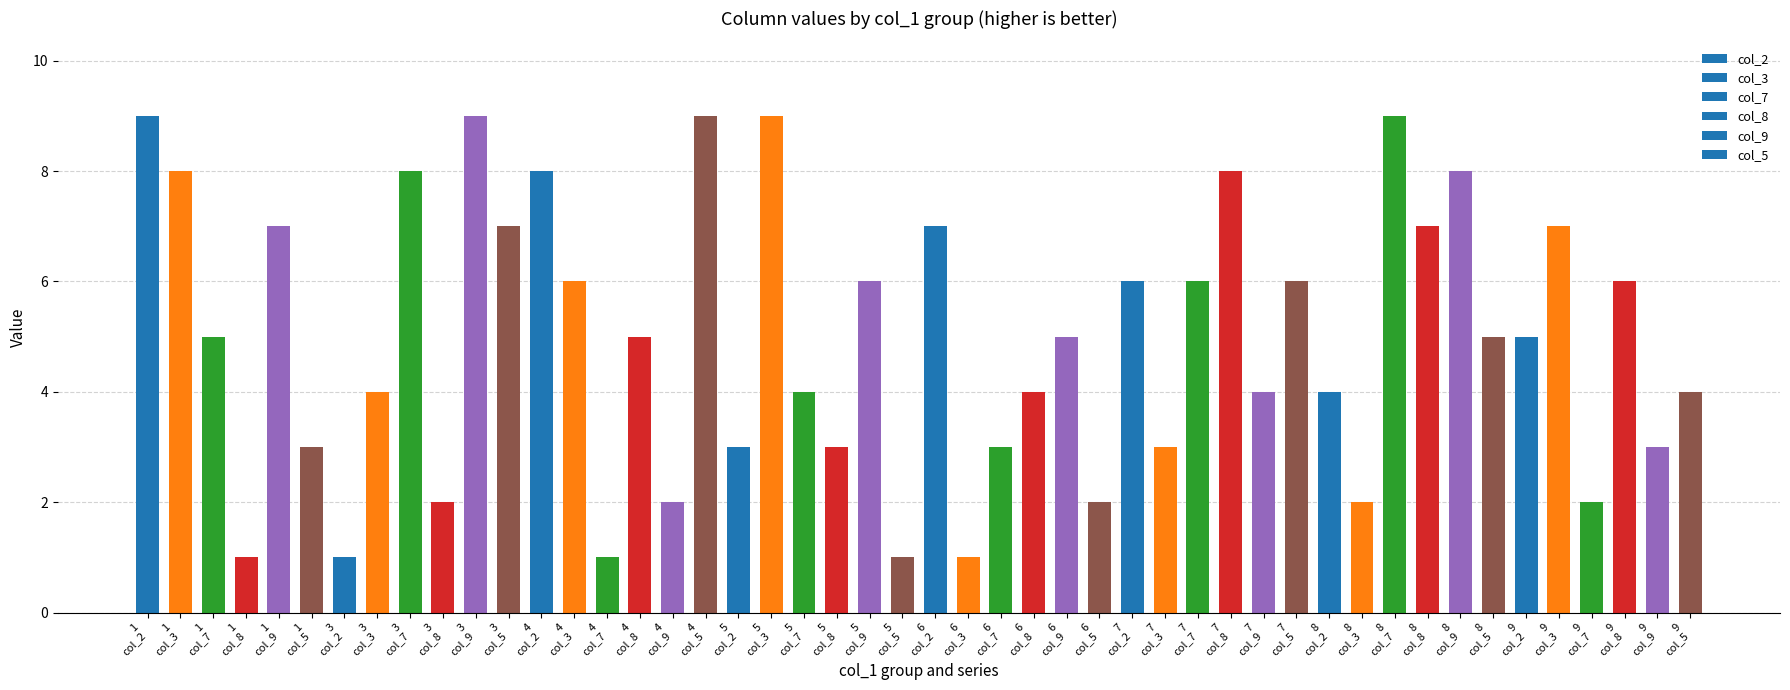

What is the maximum value shown in the chart?

9